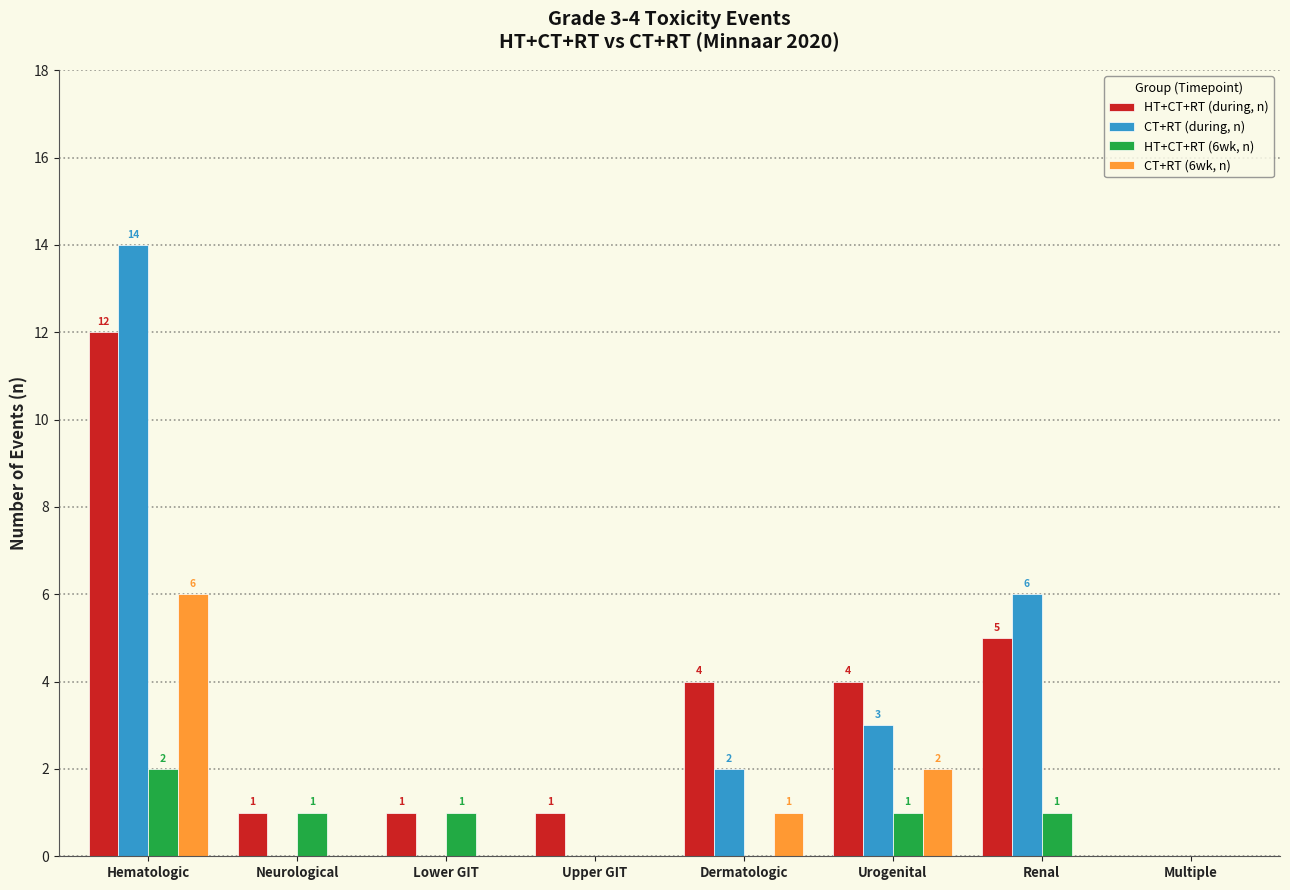

The CT+RT (6wk, n) series shows 0 at Neurological. True or false?

True